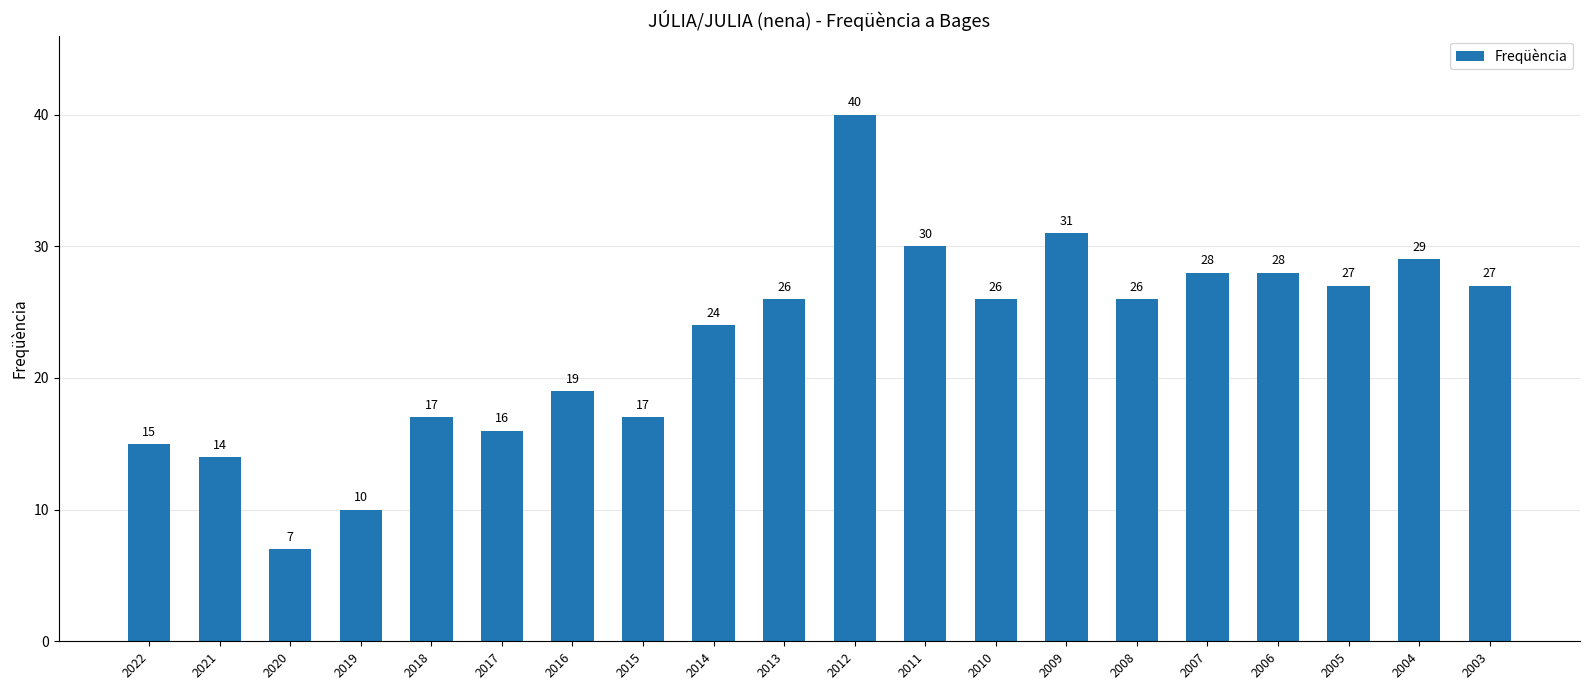

What value does the data have at 2016, to the nearest 10?

20